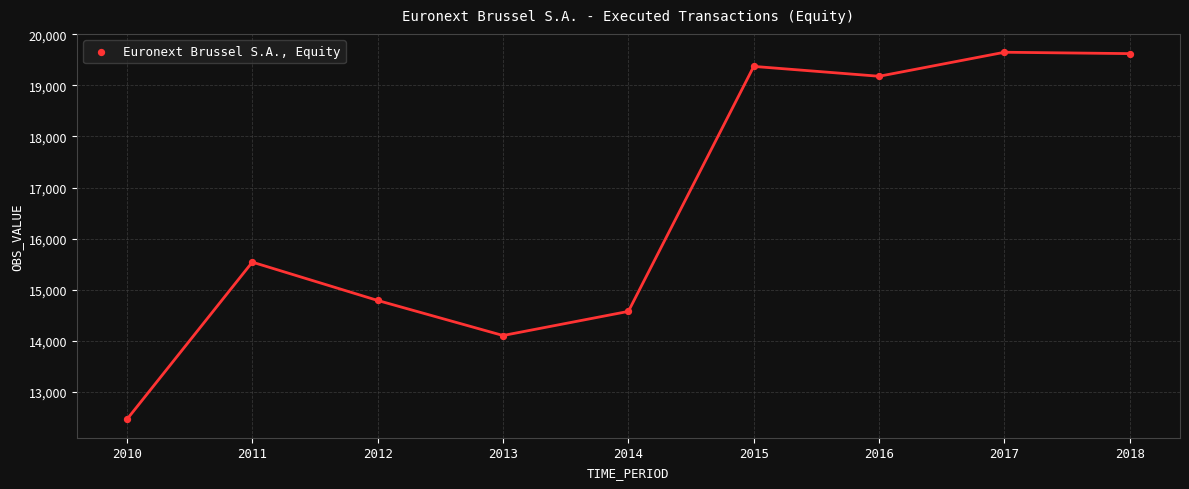

What is the average Y value?

16588